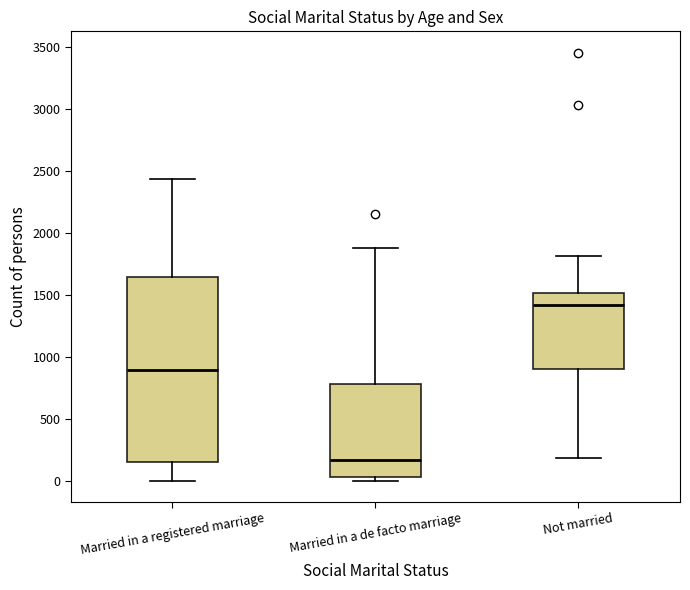

Reading left to right, transcribe this box plot: for each box, give where its median line is, the range the box spans, and where its two whiskers end, as read against the y-axis. The values are not printed on the chart, so give them approximately, as read against the axis.

Married in a registered marriage: median 900, box 150 to 1650, whiskers 0 to 2450
Married in a de facto marriage: median 150, box 50 to 800, whiskers 0 to 1900
Not married: median 1400, box 900 to 1500, whiskers 200 to 1800